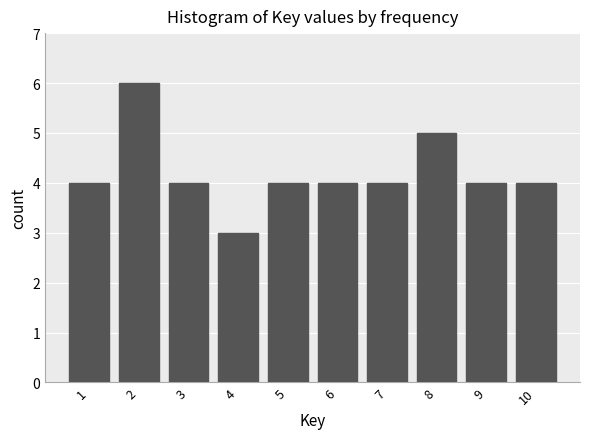

Reading left to right, transcribe all the data shown in this chart.

4	6	4	3	4	4	4	5	4	4